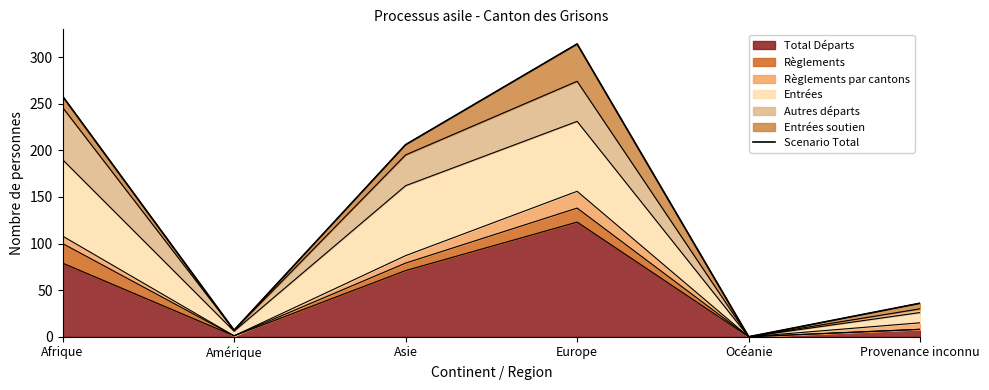

True or false: the data has more than 1 interior local peaks.

False